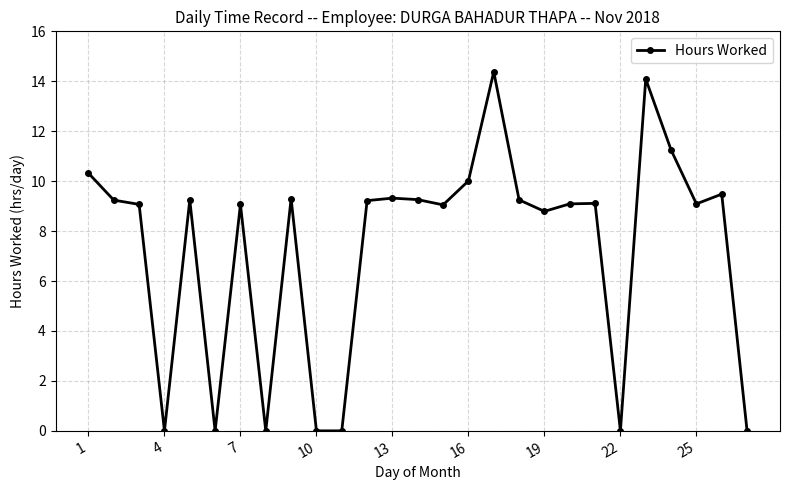

What is the value of the 19th point from the left?

8.8